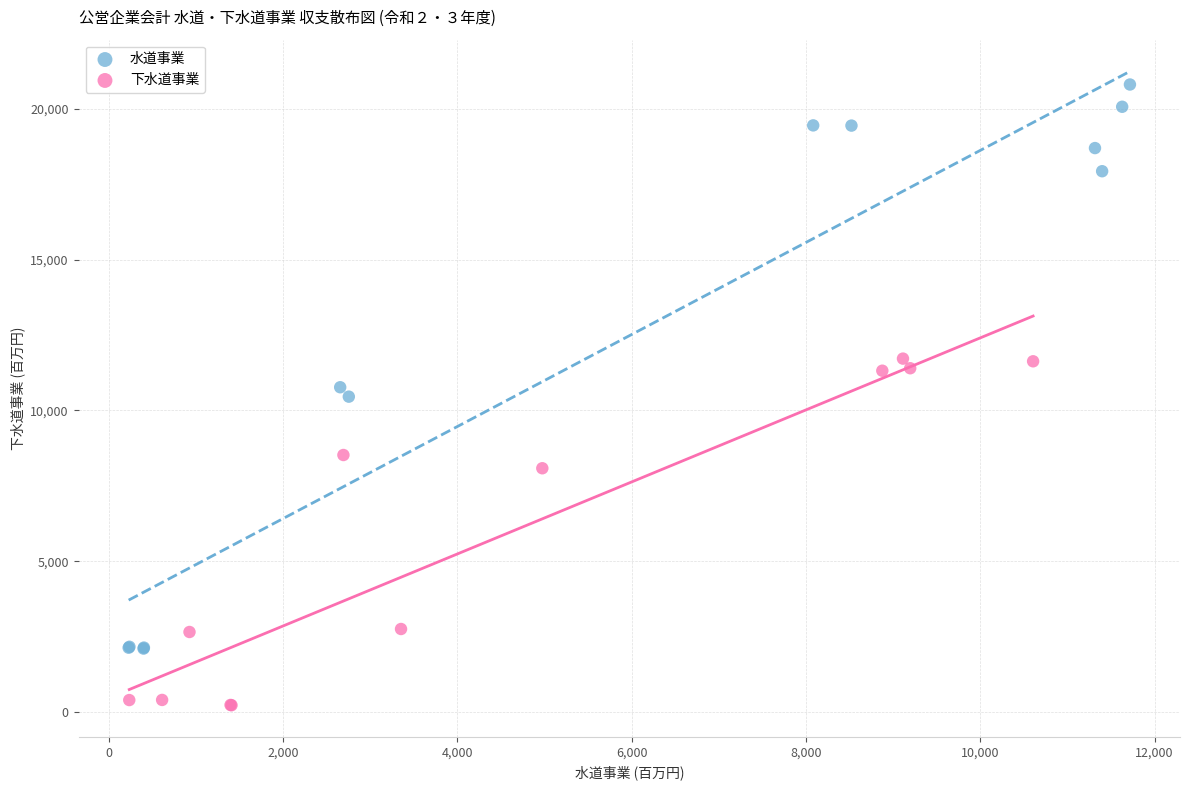

Which series has the largest Y range (max minus min)?

水道事業